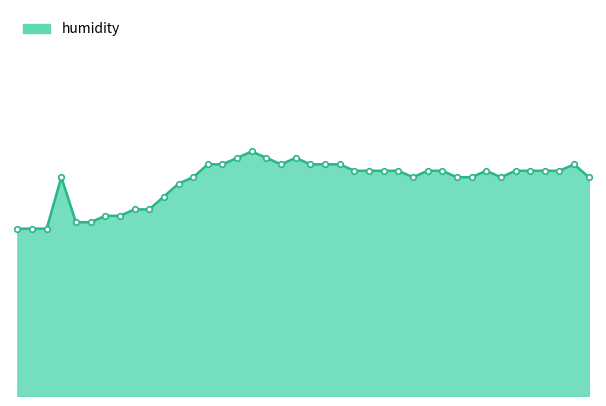

True or false: the data has more than 2 interior local peaks.

True